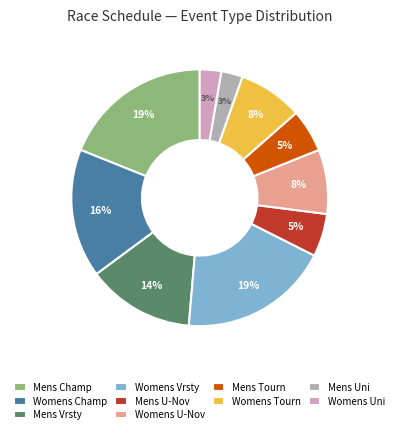

Is there a majority slice in this chart?

No